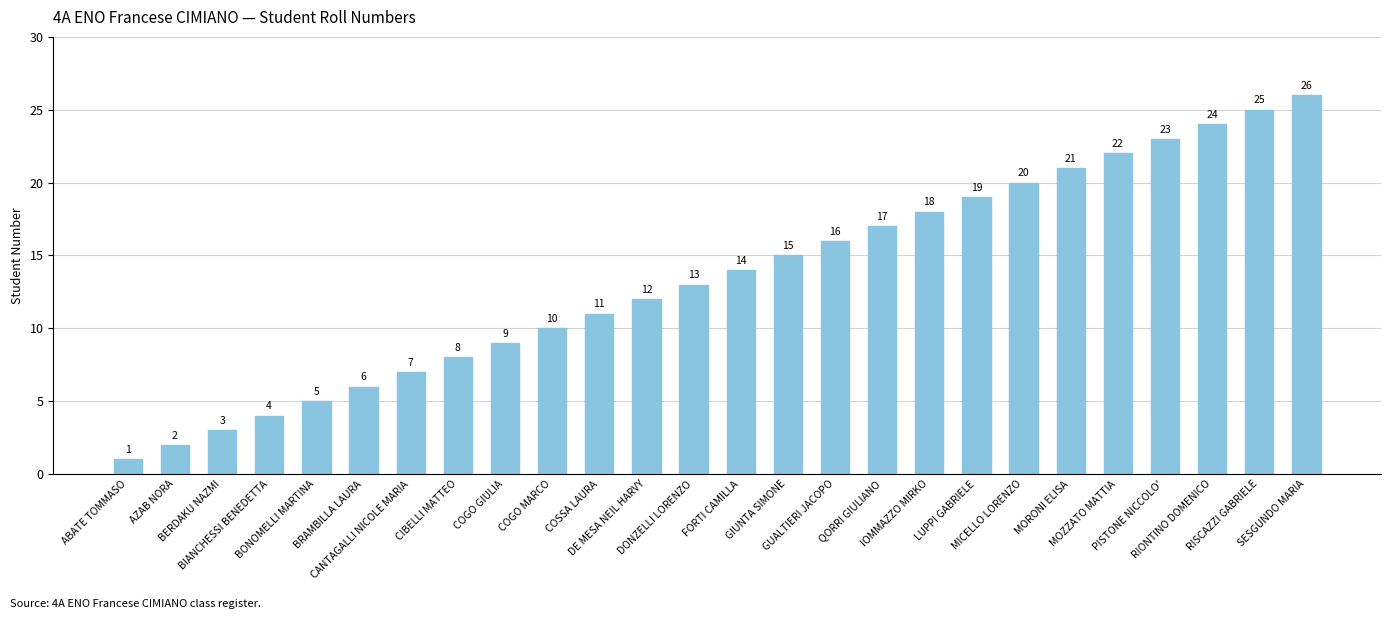

What is the sum of the values at RIONTINO DOMENICO and COSSA LAURA?

35